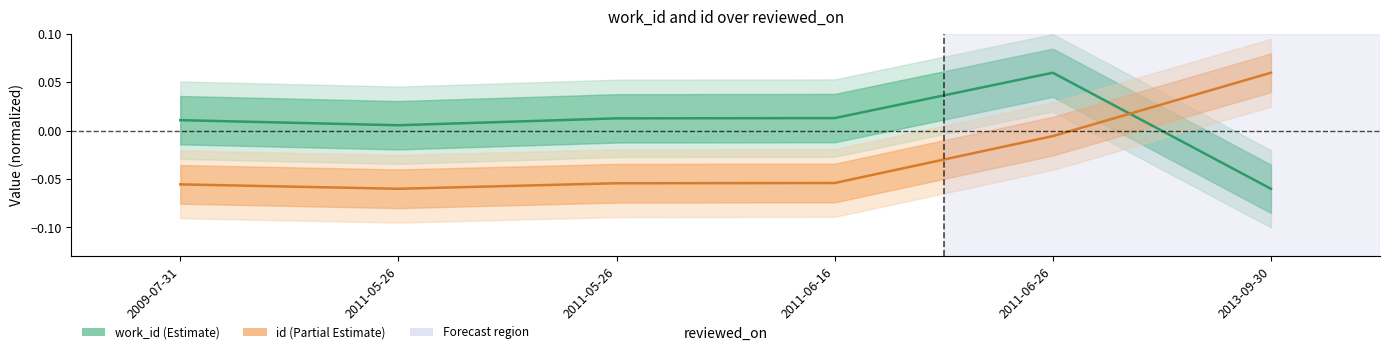

At which label is work_id closest to 0?

2011-05-26